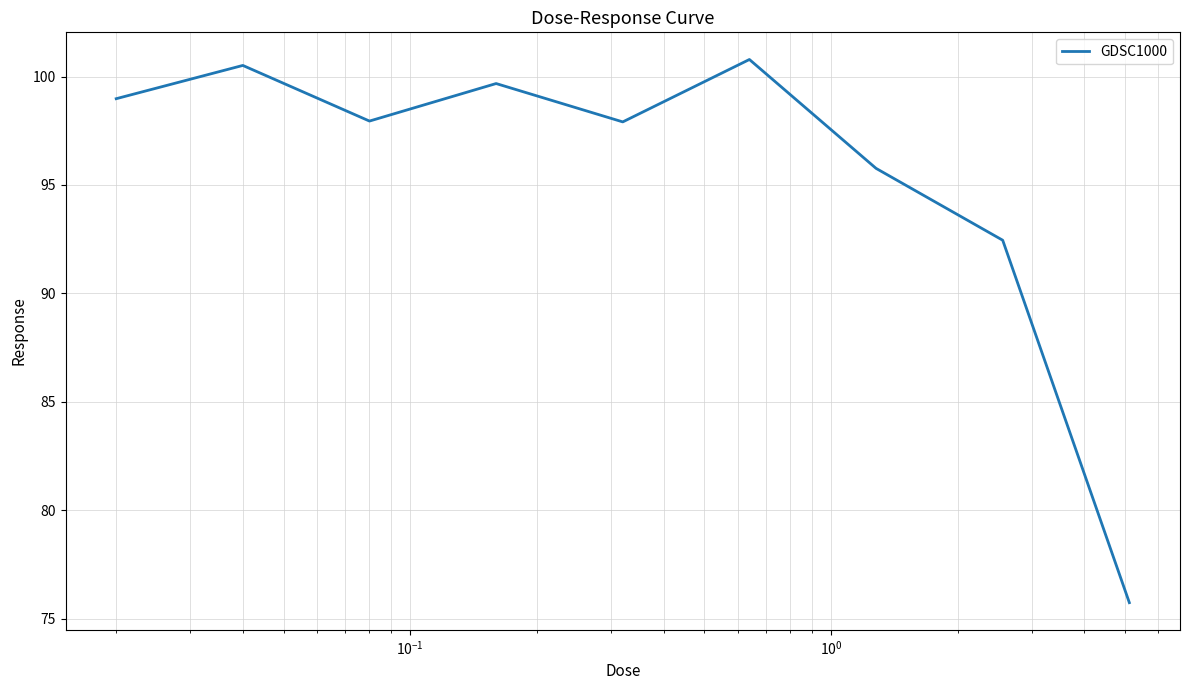

What is the difference between the maximum and minimum values?

25.1